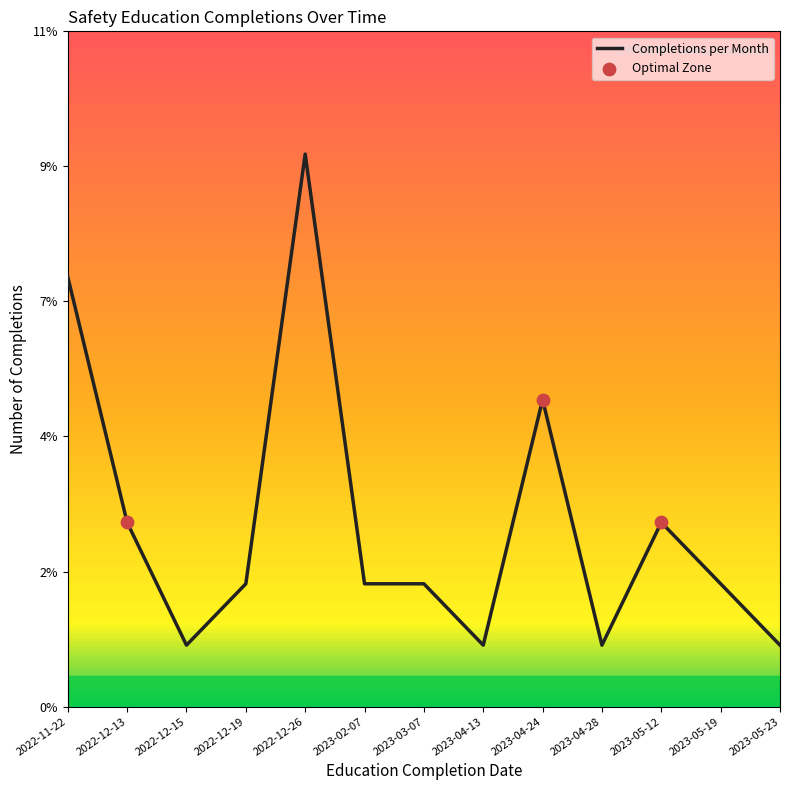

Which has a higher value, 2022-12-13 or 2023-04-13?

2022-12-13